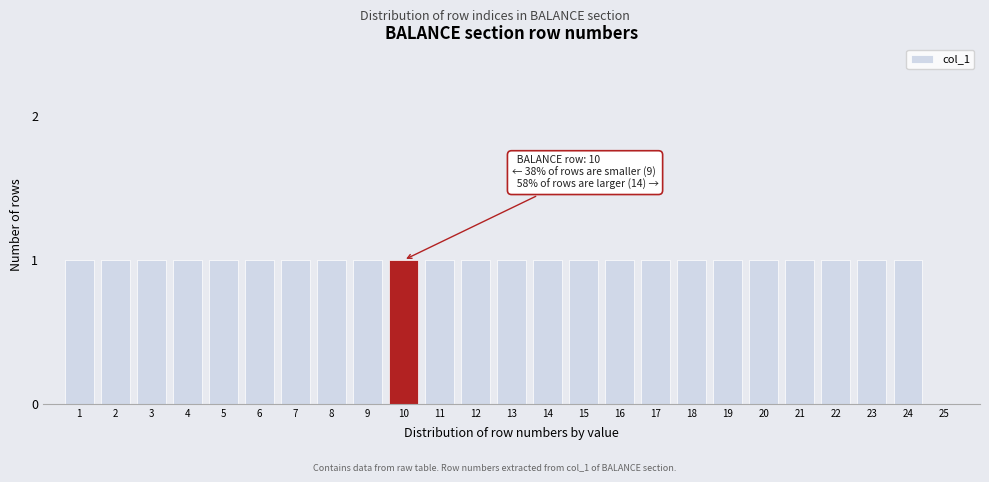

Reading left to right, extract all data points from this chart.

1=1	2=1	3=1	4=1	5=1	6=1	7=1	8=1	9=1	10=1	11=1	12=1	13=1	14=1	15=1	16=1	17=1	18=1	19=1	20=1	21=1	22=1	23=1	24=1	25=0